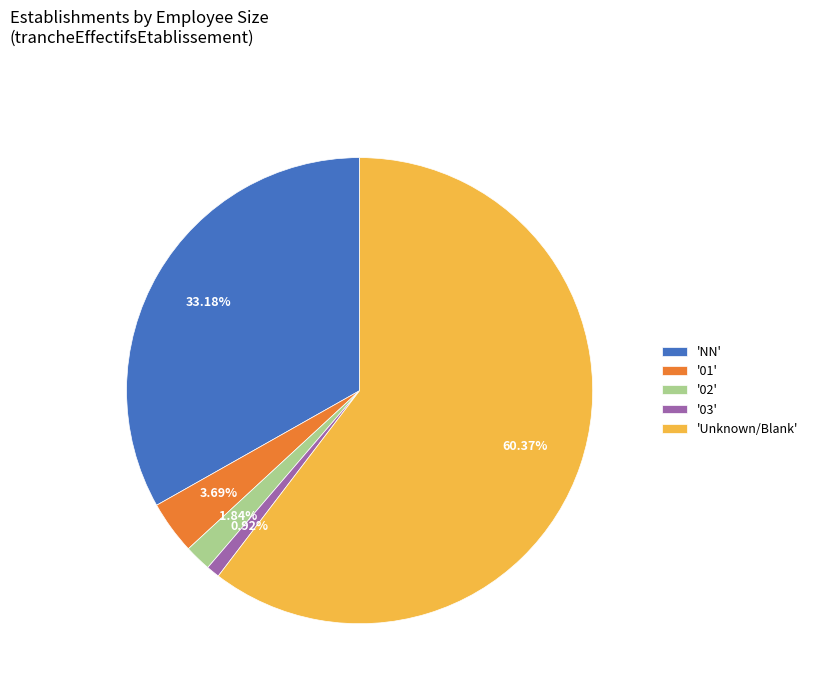

To the nearest percent, what is the average slice percentage?

20%